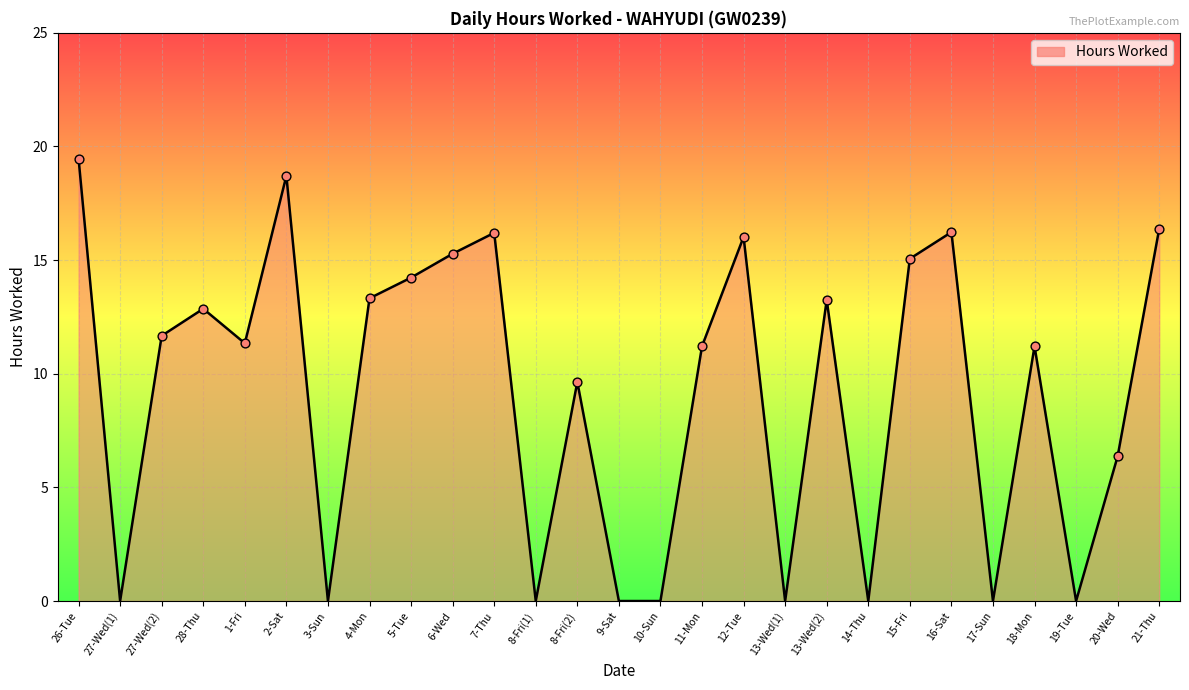

What is the change in value from 9-Sat to 20-Wed?

+6.4